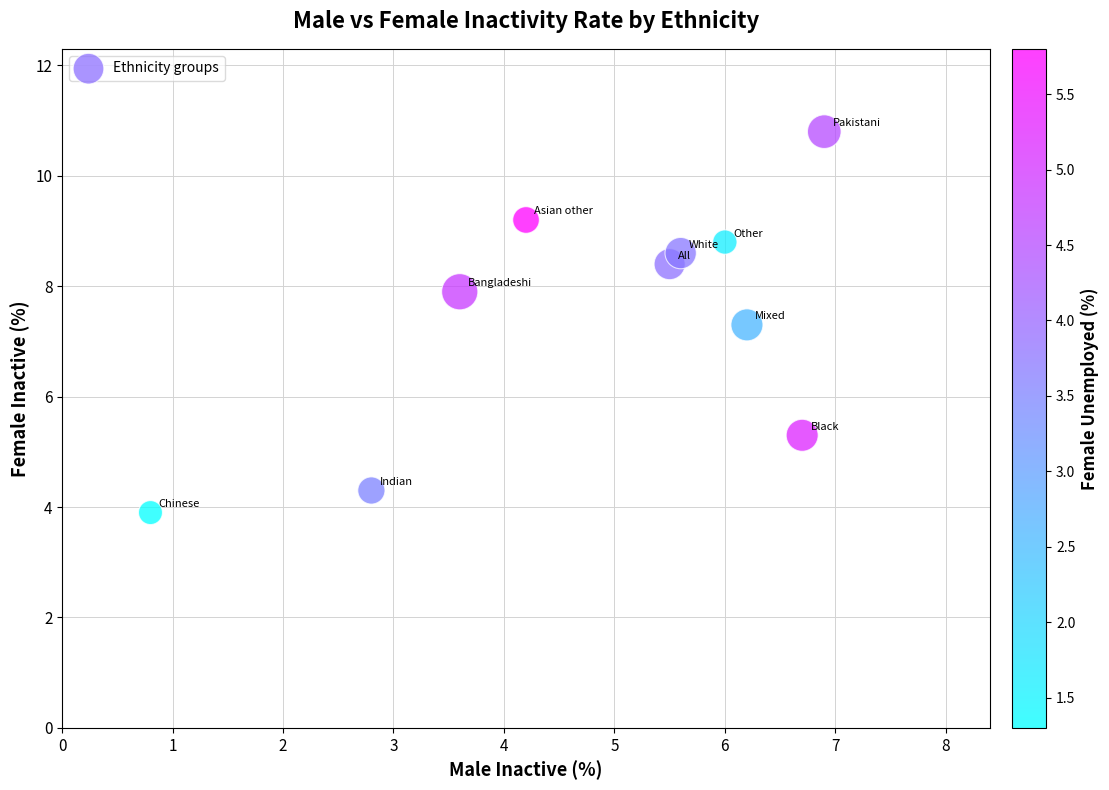

What is the average Y value?

7.5